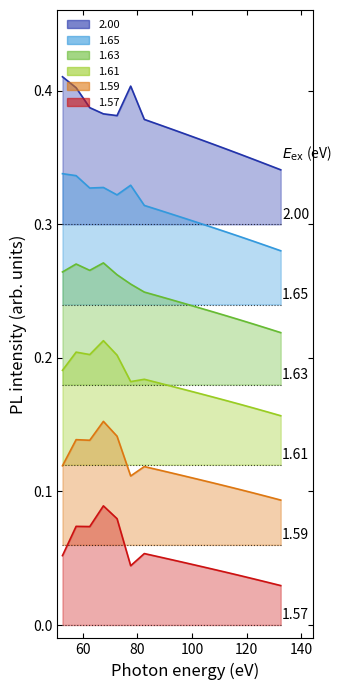

Count the 2.00 values in the range 0 to 1.

17